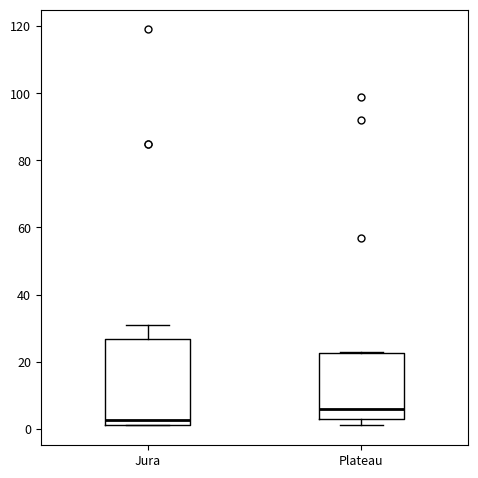

Reading left to right, read every box against the y-axis: the position of its median line, the range the box covers, and the ends of its whiskers. The values are not printed on the chart, so give them approximately, as read against the axis.

Jura: median 2 (just above the box's lower edge), box 2 to 26, whiskers 2 to 32
Plateau: median 6, box 4 to 22, whiskers 2 to 24